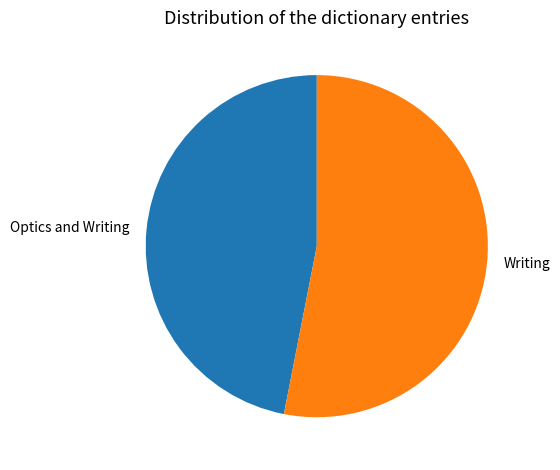

Combined, do Writing and Optics and Writing account for over 50%?

Yes